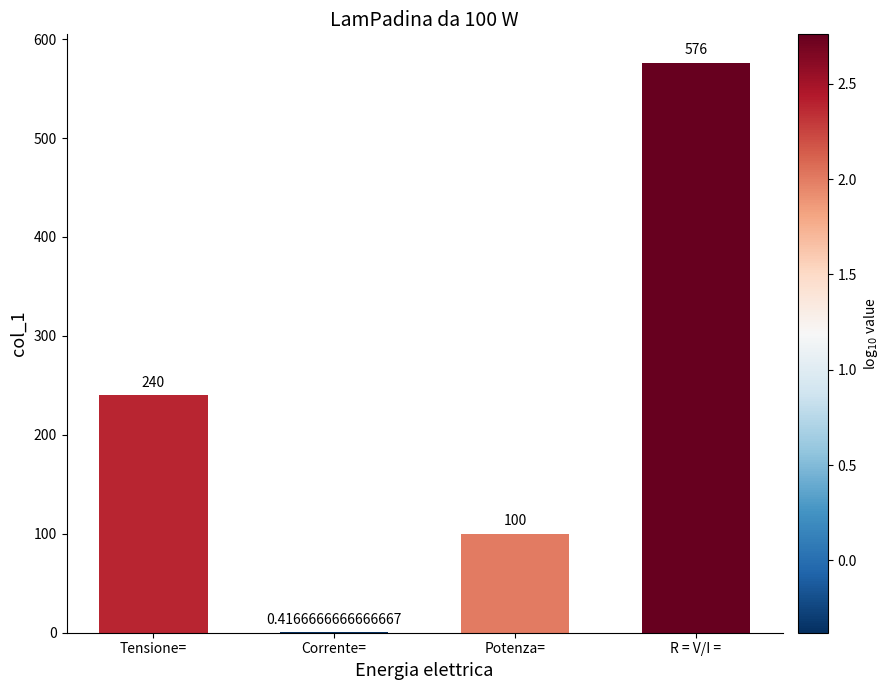

What is the change in value from Corrente= to Potenza=?

+99.6